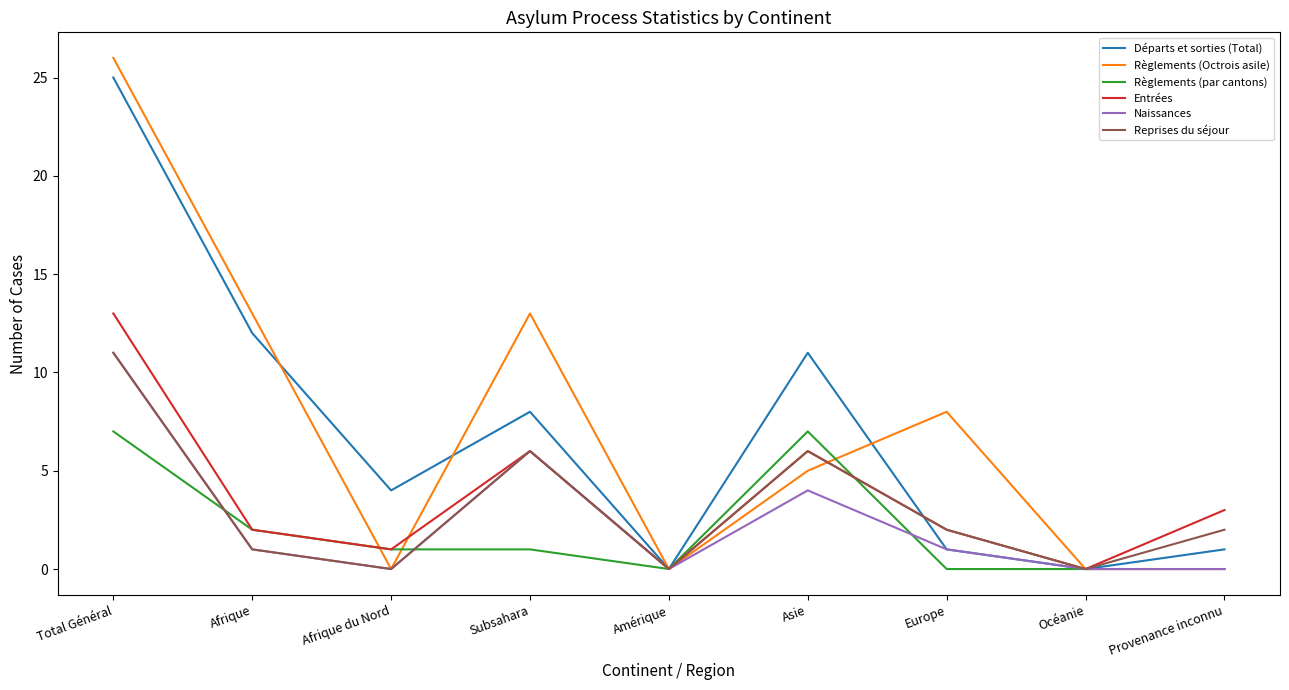

How many lines are shown in the chart?

6